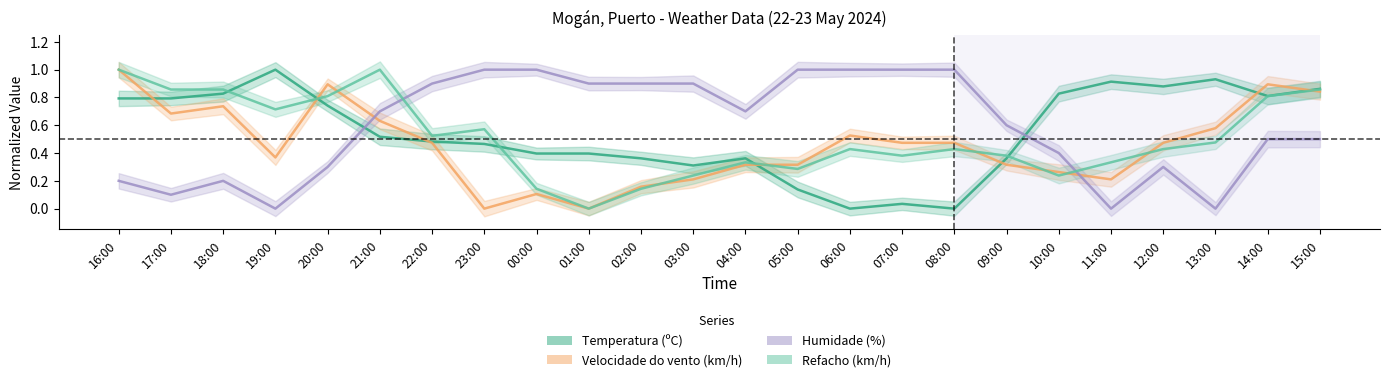

What is the maximum value for Refacho (km/h)?

1.0